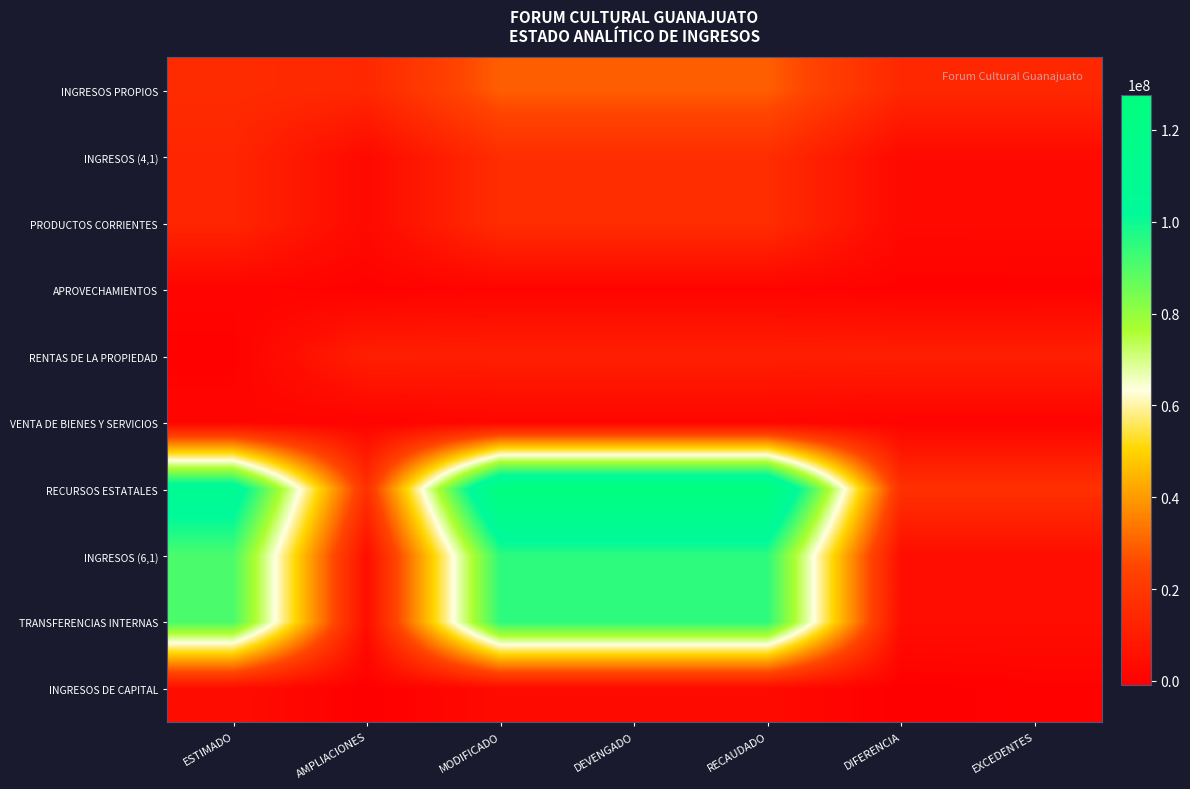

Reading left to right, list all the values displayed in this chart.

INGRESOS PROPIOS: ESTIMADO=15400000.0	AMPLIACIONES=14011438.5	MODIFICADO=29411438.5	DEVENGADO=29411438.5	RECAUDADO=29411438.5	DIFERENCIA=14011438.5	EXCEDENTES=14011438.5
INGRESOS (4,1): ESTIMADO=13240000.0	AMPLIACIONES=2785303.7	MODIFICADO=16025303.7	DEVENGADO=16025303.7	RECAUDADO=16025303.7	DIFERENCIA=2785303.7	EXCEDENTES=2785303.7
PRODUCTOS CORRIENTES: ESTIMADO=13240000.0	AMPLIACIONES=2785303.7	MODIFICADO=16025303.7	DEVENGADO=16025303.7	RECAUDADO=16025303.7	DIFERENCIA=2785303.7	EXCEDENTES=2785303.7
APROVECHAMIENTOS: ESTIMADO=930000.0	AMPLIACIONES=-53950.7	MODIFICADO=876049.3	DEVENGADO=876049.3	RECAUDADO=876049.3	DIFERENCIA=-53950.7	EXCEDENTES=0.0
RENTAS DE LA PROPIEDAD: ESTIMADO=0.0	AMPLIACIONES=10856826.0	MODIFICADO=10856826.0	DEVENGADO=10856826.0	RECAUDADO=10856826.0	DIFERENCIA=10856826.0	EXCEDENTES=10856826.0
VENTA DE BIENES Y SERVICIOS: ESTIMADO=1230000.0	AMPLIACIONES=423259.5	MODIFICADO=1653259.5	DEVENGADO=1653259.5	RECAUDADO=1653259.5	DIFERENCIA=423259.5	EXCEDENTES=423259.5
RECURSOS ESTATALES: ESTIMADO=110188355.2	AMPLIACIONES=17478086.5	MODIFICADO=127666441.7	DEVENGADO=127666441.7	RECAUDADO=127666441.7	DIFERENCIA=17478086.5	EXCEDENTES=17478086.5
INGRESOS (6,1): ESTIMADO=90788355.2	AMPLIACIONES=4353085.1	MODIFICADO=95141440.2	DEVENGADO=95141440.2	RECAUDADO=95141440.2	DIFERENCIA=4353085.1	EXCEDENTES=4353085.1
TRANSFERENCIAS INTERNAS: ESTIMADO=90788355.2	AMPLIACIONES=4353085.1	MODIFICADO=95141440.2	DEVENGADO=95141440.2	RECAUDADO=95141440.2	DIFERENCIA=4353085.1	EXCEDENTES=4353085.1
INGRESOS DE CAPITAL: ESTIMADO=4000000.0	AMPLIACIONES=-886437.1	MODIFICADO=3113562.9	DEVENGADO=3113562.9	RECAUDADO=3113562.9	DIFERENCIA=-886437.1	EXCEDENTES=0.0